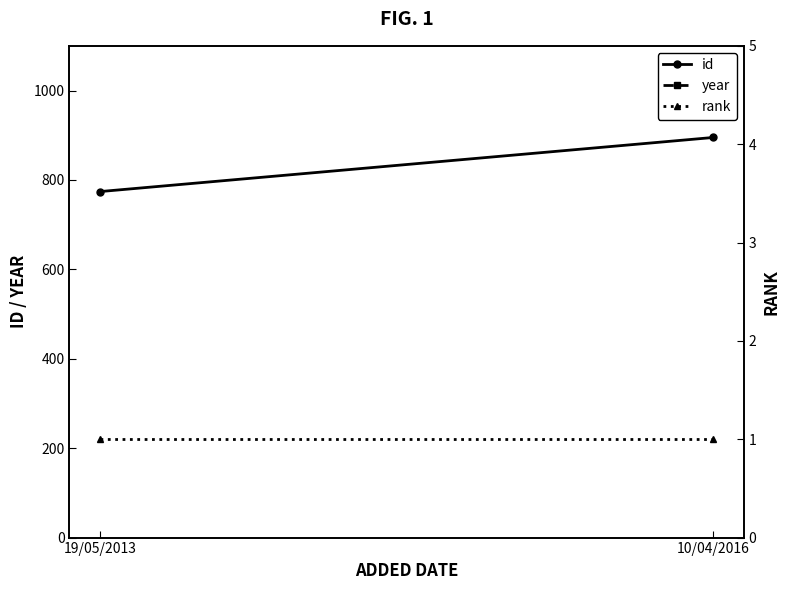

What is the difference between the maximum and minimum values in the year series?

3